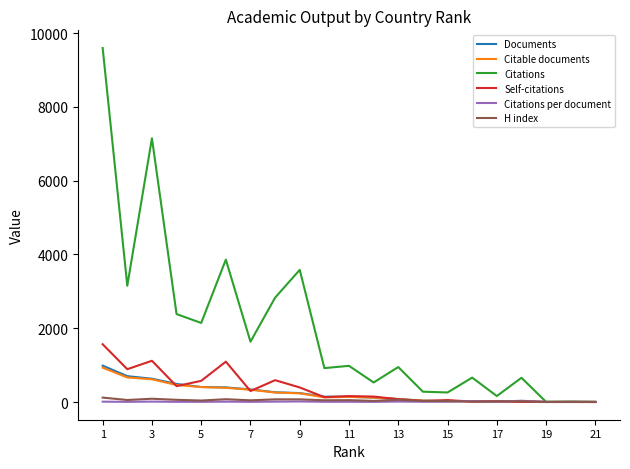

Which series has the largest range (max minus min)?

Citations